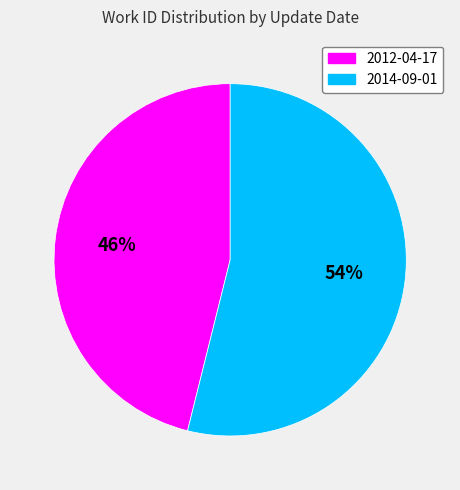

To the nearest percent, what percentage of the pie is 2014-09-01?

54%